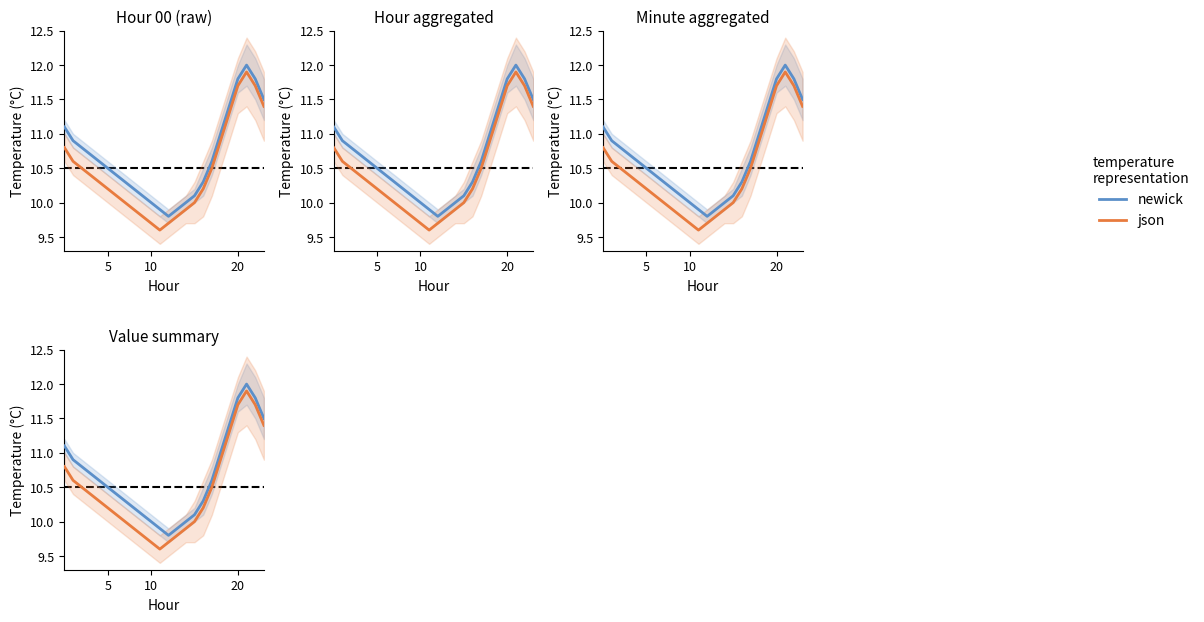

The value of json at 3 is 5.6. True or false?

False